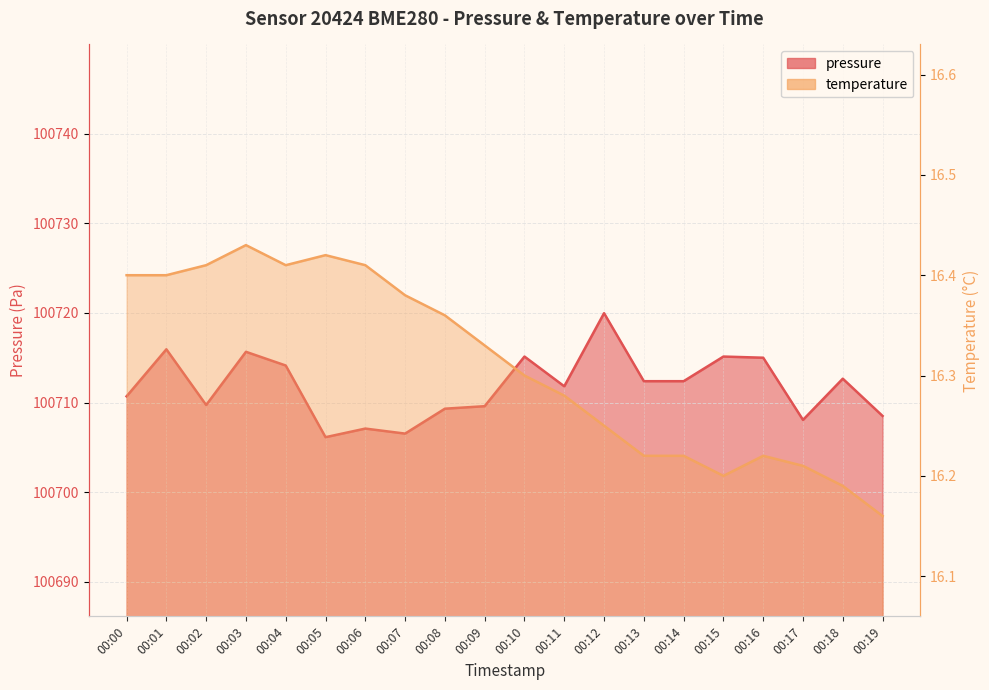

Does the chart display data point markers on the line(s)?

No